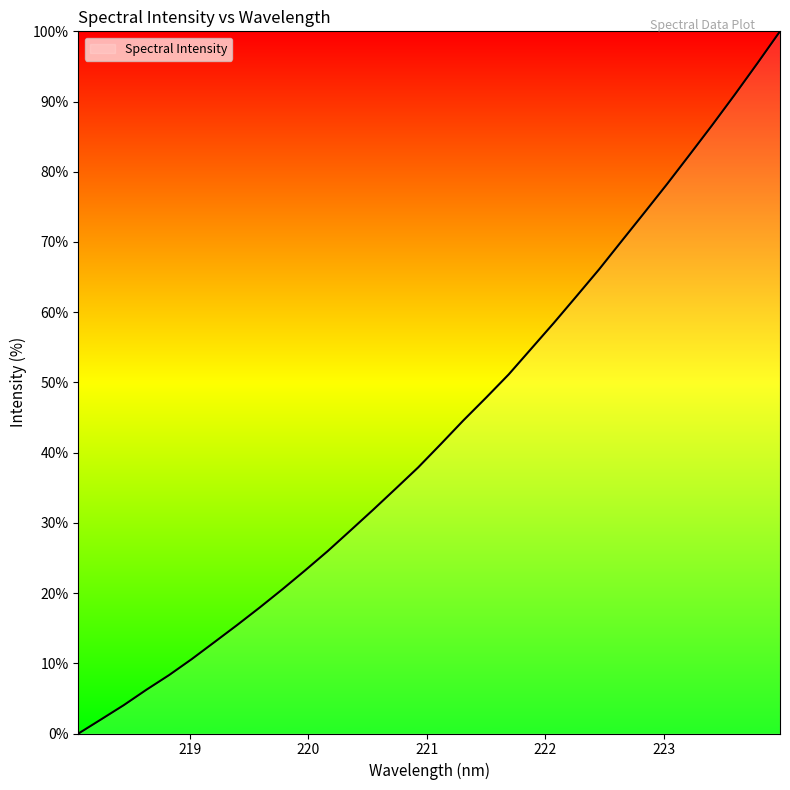

What is the maximum value shown in the chart?

100.0